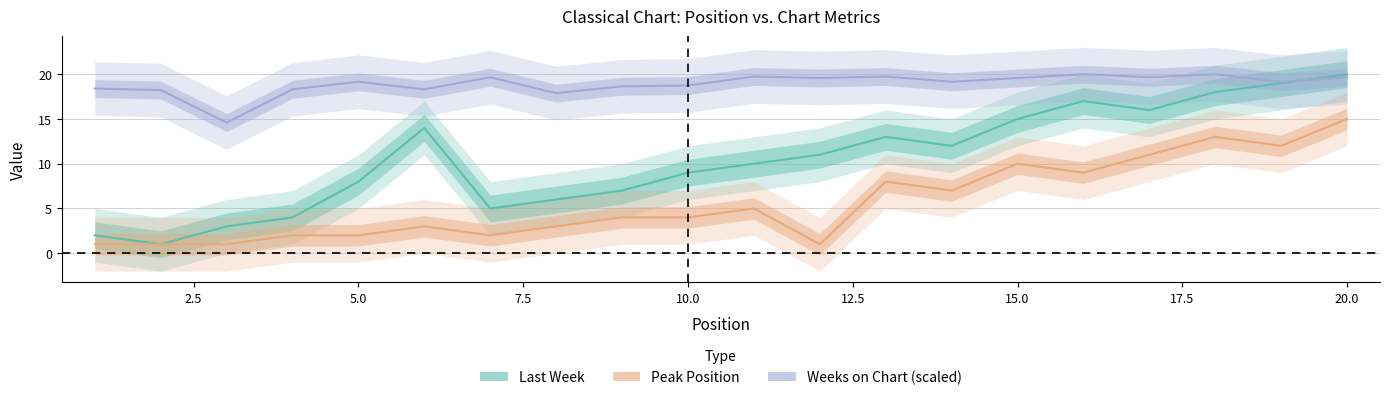

What is the value of the Peak Position point at the 12th from the left?

1.0